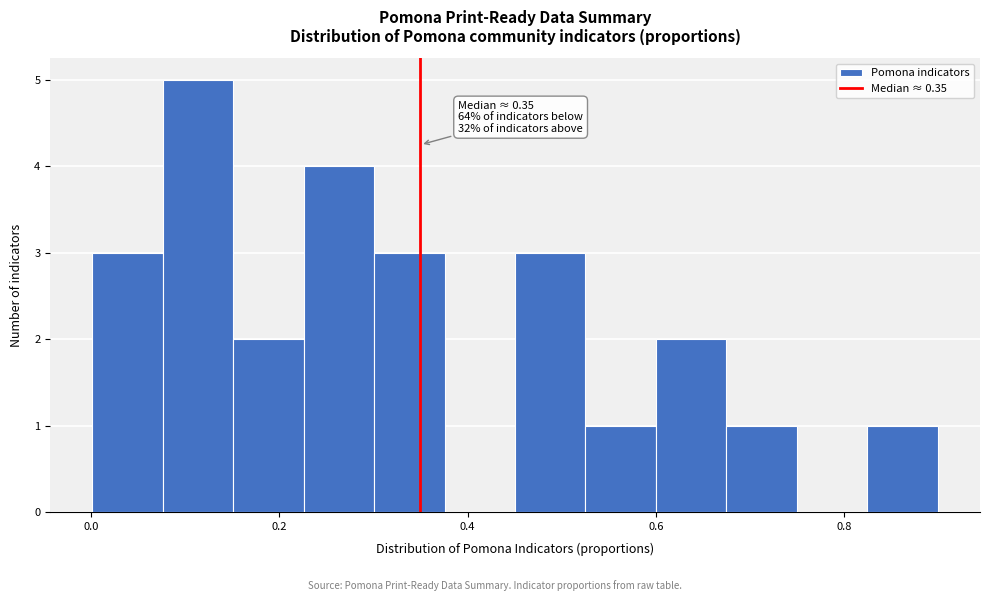

Around what value on the x-axis is the tallest bar? Give the approximate position of its centre, as read against the axis.

0.12